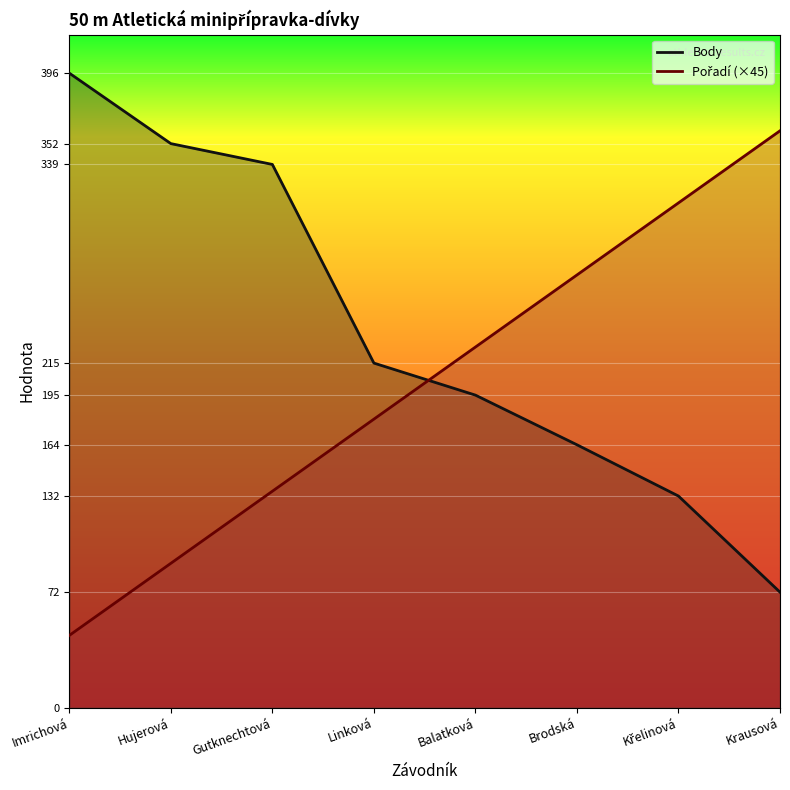

What is the average value of the Body series?

233